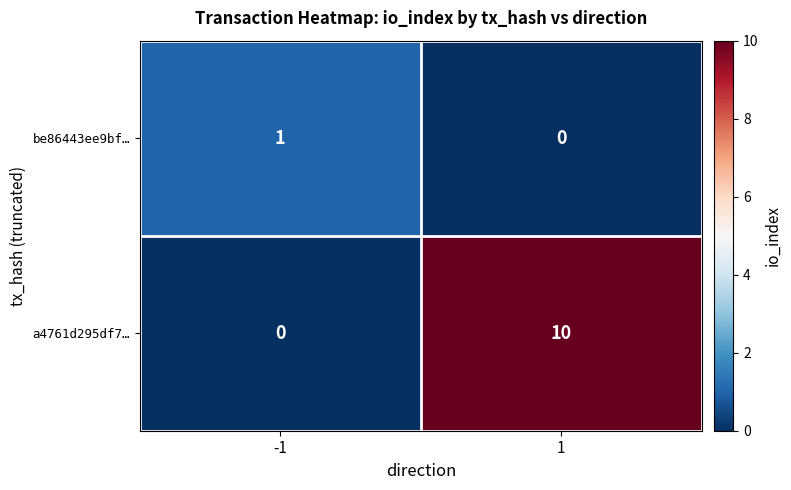

Which series has the widest spread of values?

a4761d295df7…